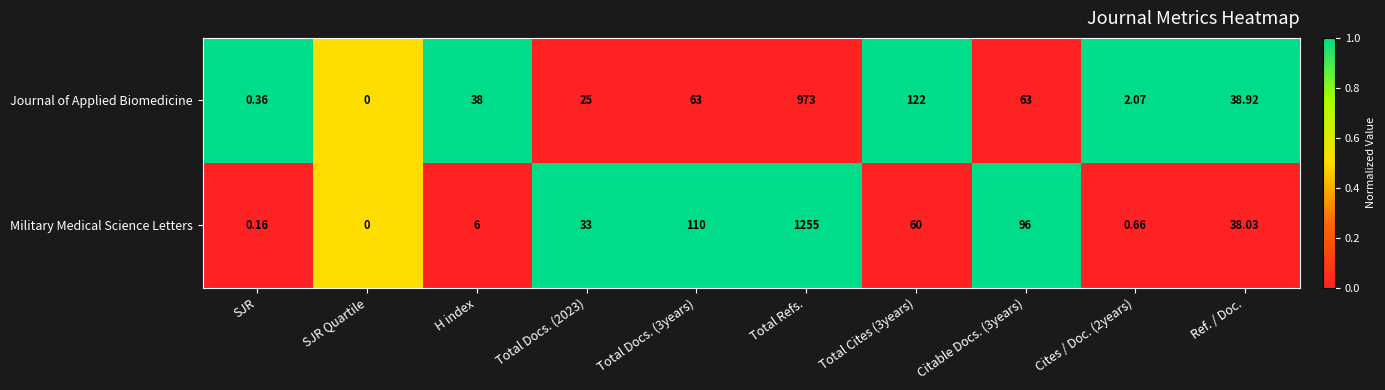

At which category does the chart reach its peak across all series?

Total Refs.